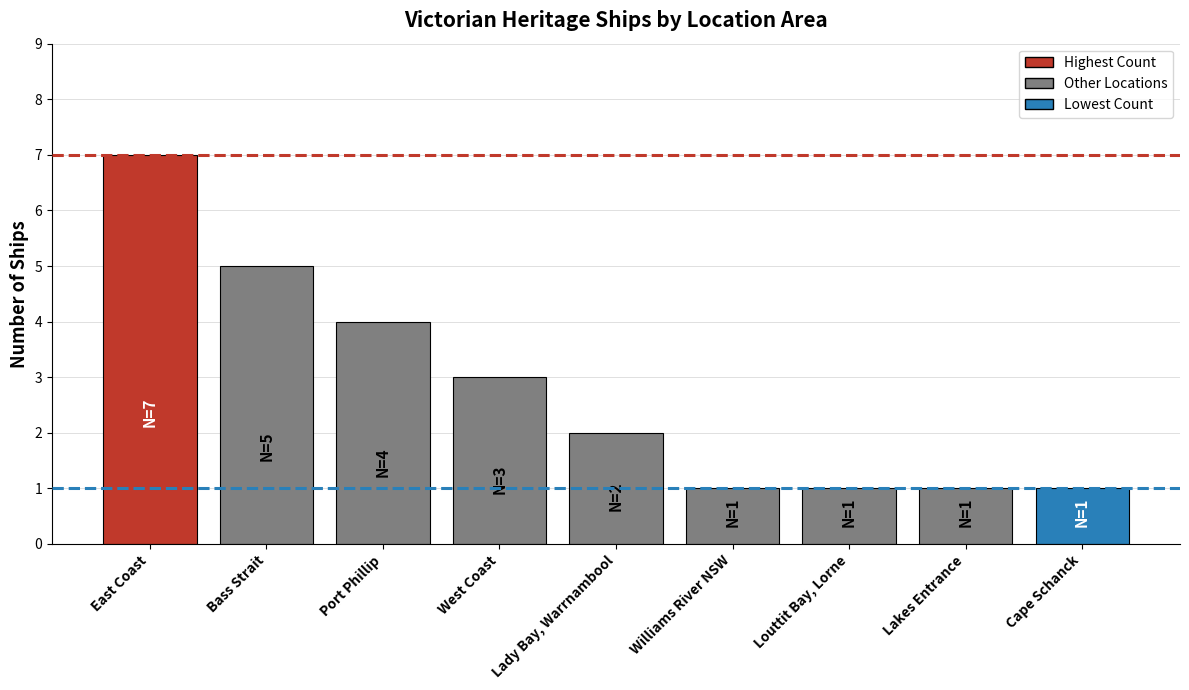

Where is the data nearest to the value 4?

Port Phillip